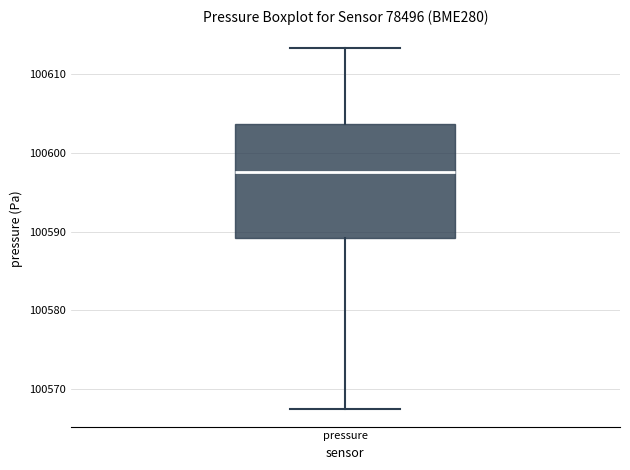

Where does the lower whisker of the box for pressure end on the y-axis? The values are not printed on the chart, so give them approximately, as read against the axis.

100568